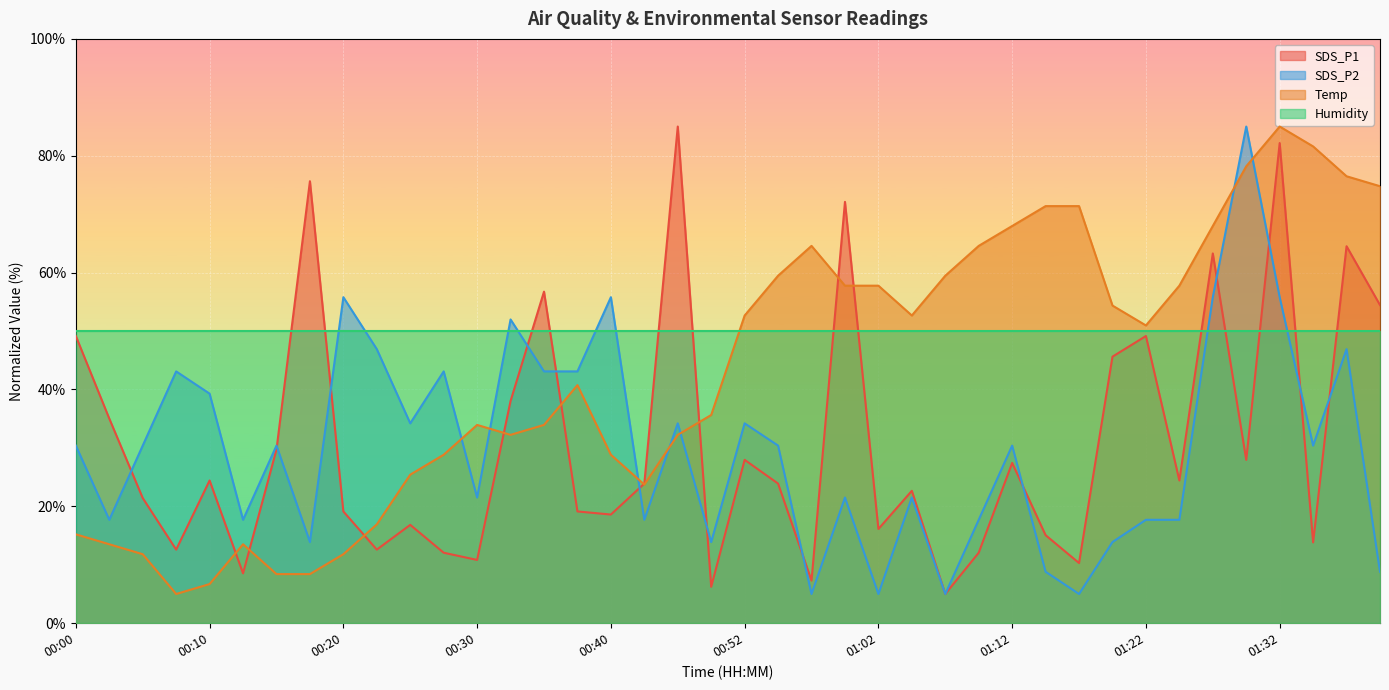

Reading left to right, transcribe all the data shown in this chart.

SDS_P1: 49.2	35.0	21.4	12.6	24.4	8.5	29.7	75.6	19.1	12.6	16.8	12.1	10.8	38.0	56.7	19.1	18.6	23.9	85.0	6.2	28.0	23.9	7.3	72.1	16.1	22.7	5.0	12.1	27.4	15.1	10.3	45.6	49.2	24.4	63.3	28.0	82.2	13.8	64.5	54.4
SDS_P2: 30.4	17.7	30.4	43.1	39.3	17.7	30.4	13.9	55.8	46.9	34.2	43.1	21.5	52.0	43.1	43.1	55.8	17.7	34.2	13.9	34.2	30.4	5.0	21.5	5.0	21.5	5.0	17.7	30.4	8.8	5.0	13.9	17.7	17.7	55.8	85.0	55.8	30.4	46.9	8.8
Temp: 15.2	13.5	11.8	5.0	6.7	13.5	8.4	8.4	11.8	16.9	25.4	28.8	33.9	32.2	33.9	40.7	28.8	23.7	32.2	35.6	52.7	59.5	64.6	57.8	57.8	52.7	59.5	64.6	68.0	71.4	71.4	54.4	51.0	57.8	68.0	78.2	85.0	81.6	76.5	74.8